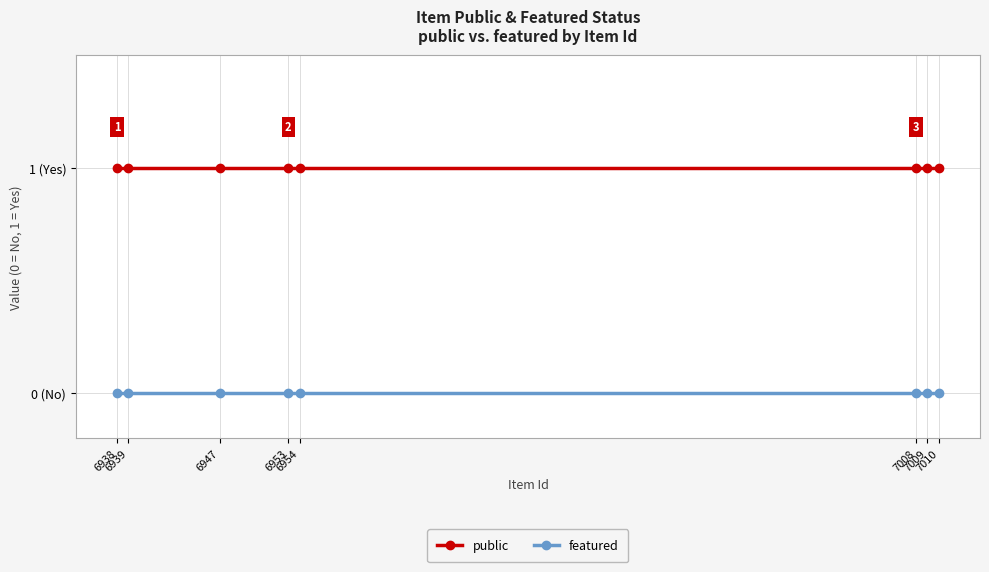

True or false: public and featured cross at least once.

False